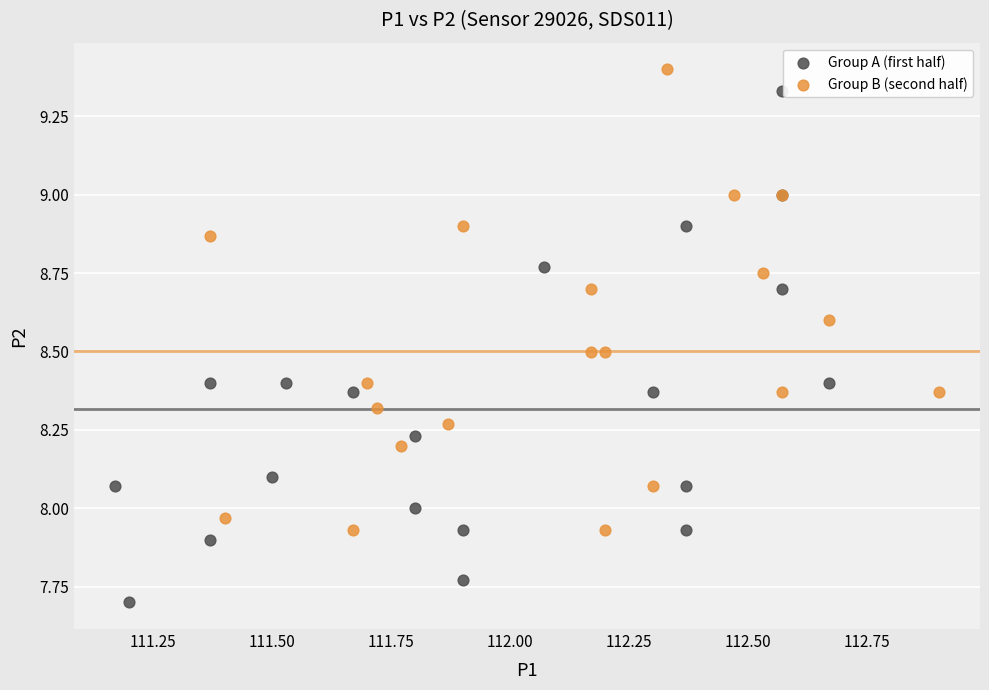

Which series reaches the minimum Y coordinate?

Group A (first half)